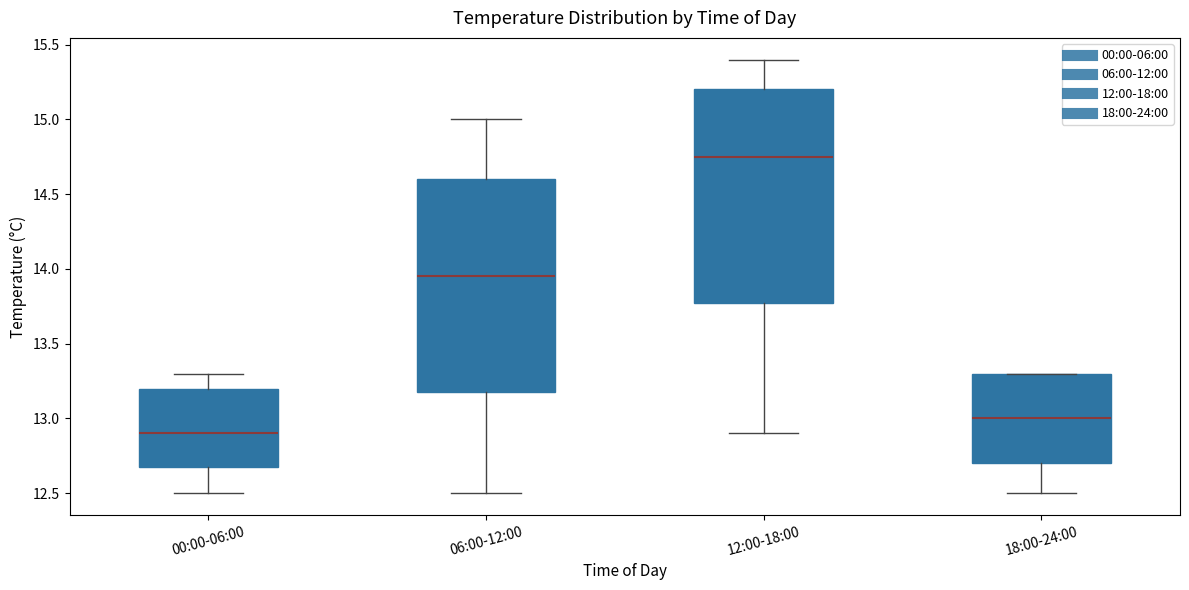

Reading left to right, transcribe this box plot: for each box, give where its median line is, the range the box spans, and where its two whiskers end, as read against the y-axis. The values are not printed on the chart, so give them approximately, as read against the axis.

00:00-06:00: median 12.90, box 12.70 to 13.20, whiskers 12.50 to 13.30
06:00-12:00: median 13.95, box 13.20 to 14.60, whiskers 12.50 to 15.00
12:00-18:00: median 14.75, box 13.80 to 15.20, whiskers 12.90 to 15.40
18:00-24:00: median 13.00, box 12.70 to 13.30, whiskers 12.50 to 13.30